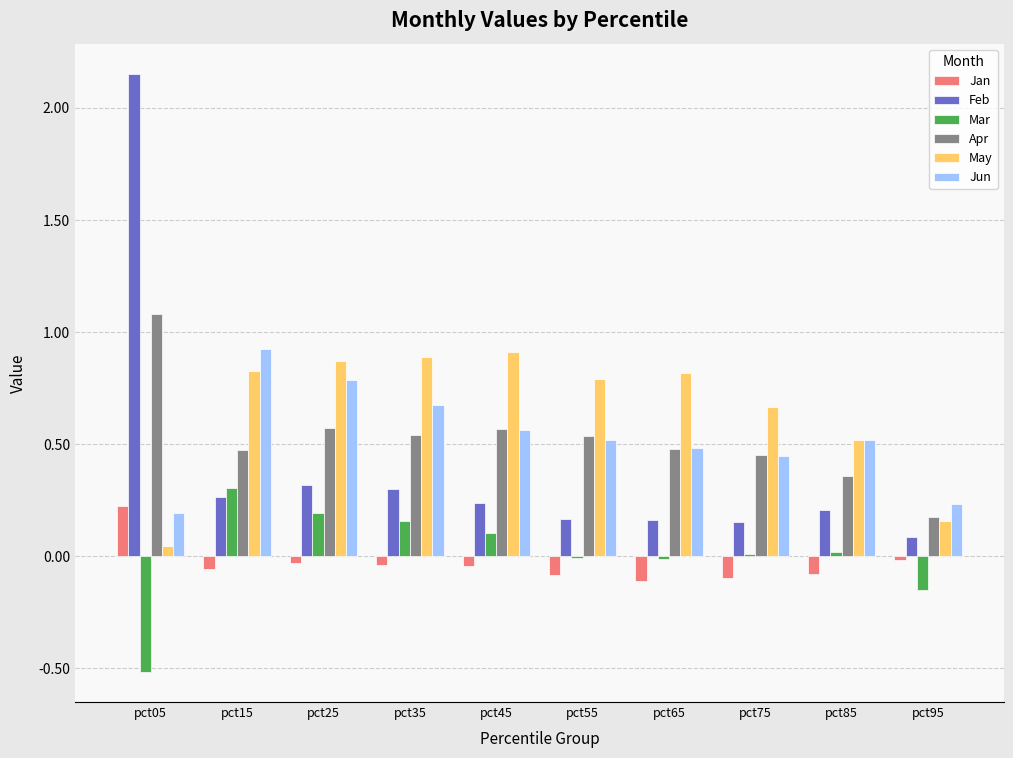

True or false: Feb has a value of 0.2 at pct75.

True